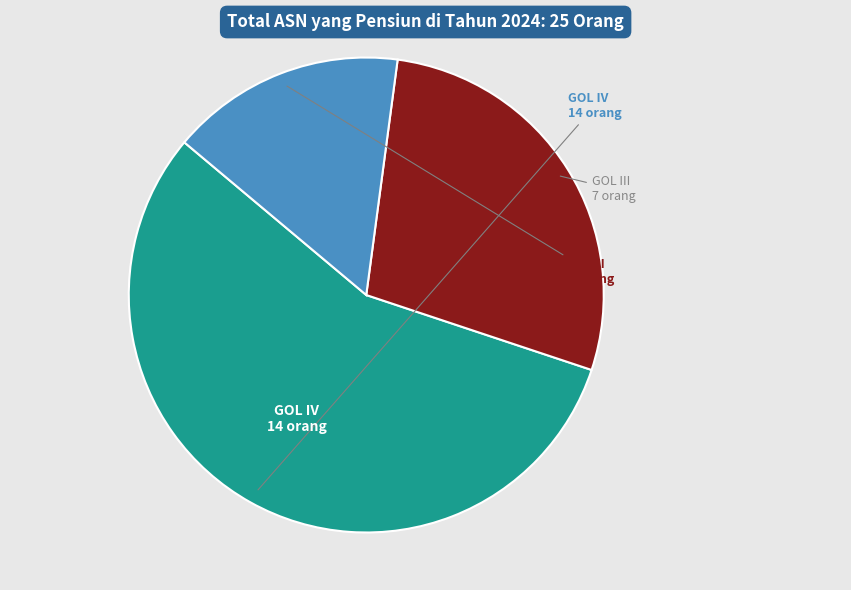

What is the smallest slice in the pie chart?

GOL II